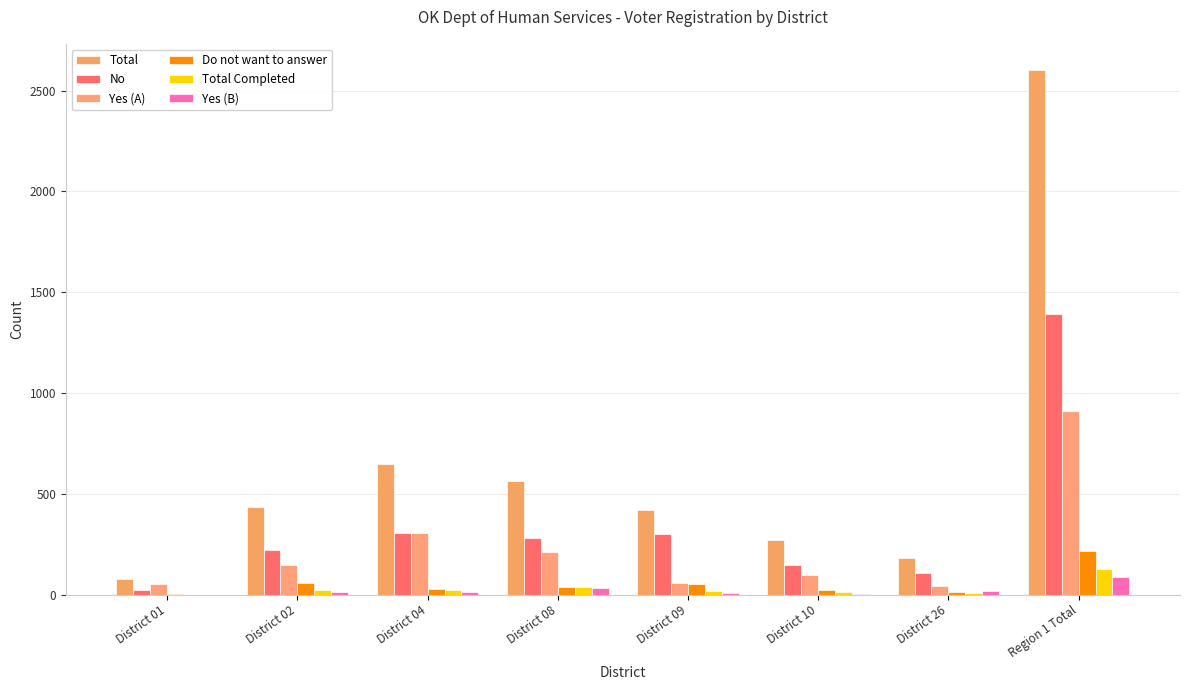

At which category does the chart reach its minimum across all series?

District 01